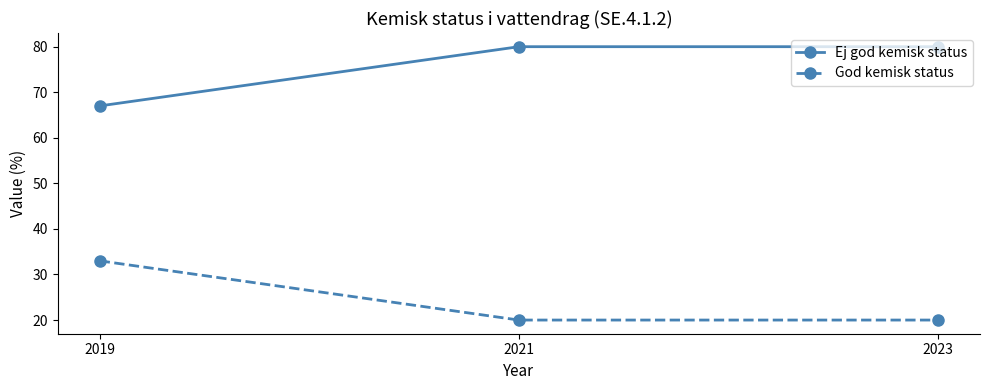

Which series has the largest total across all categories?

Ej god kemisk status